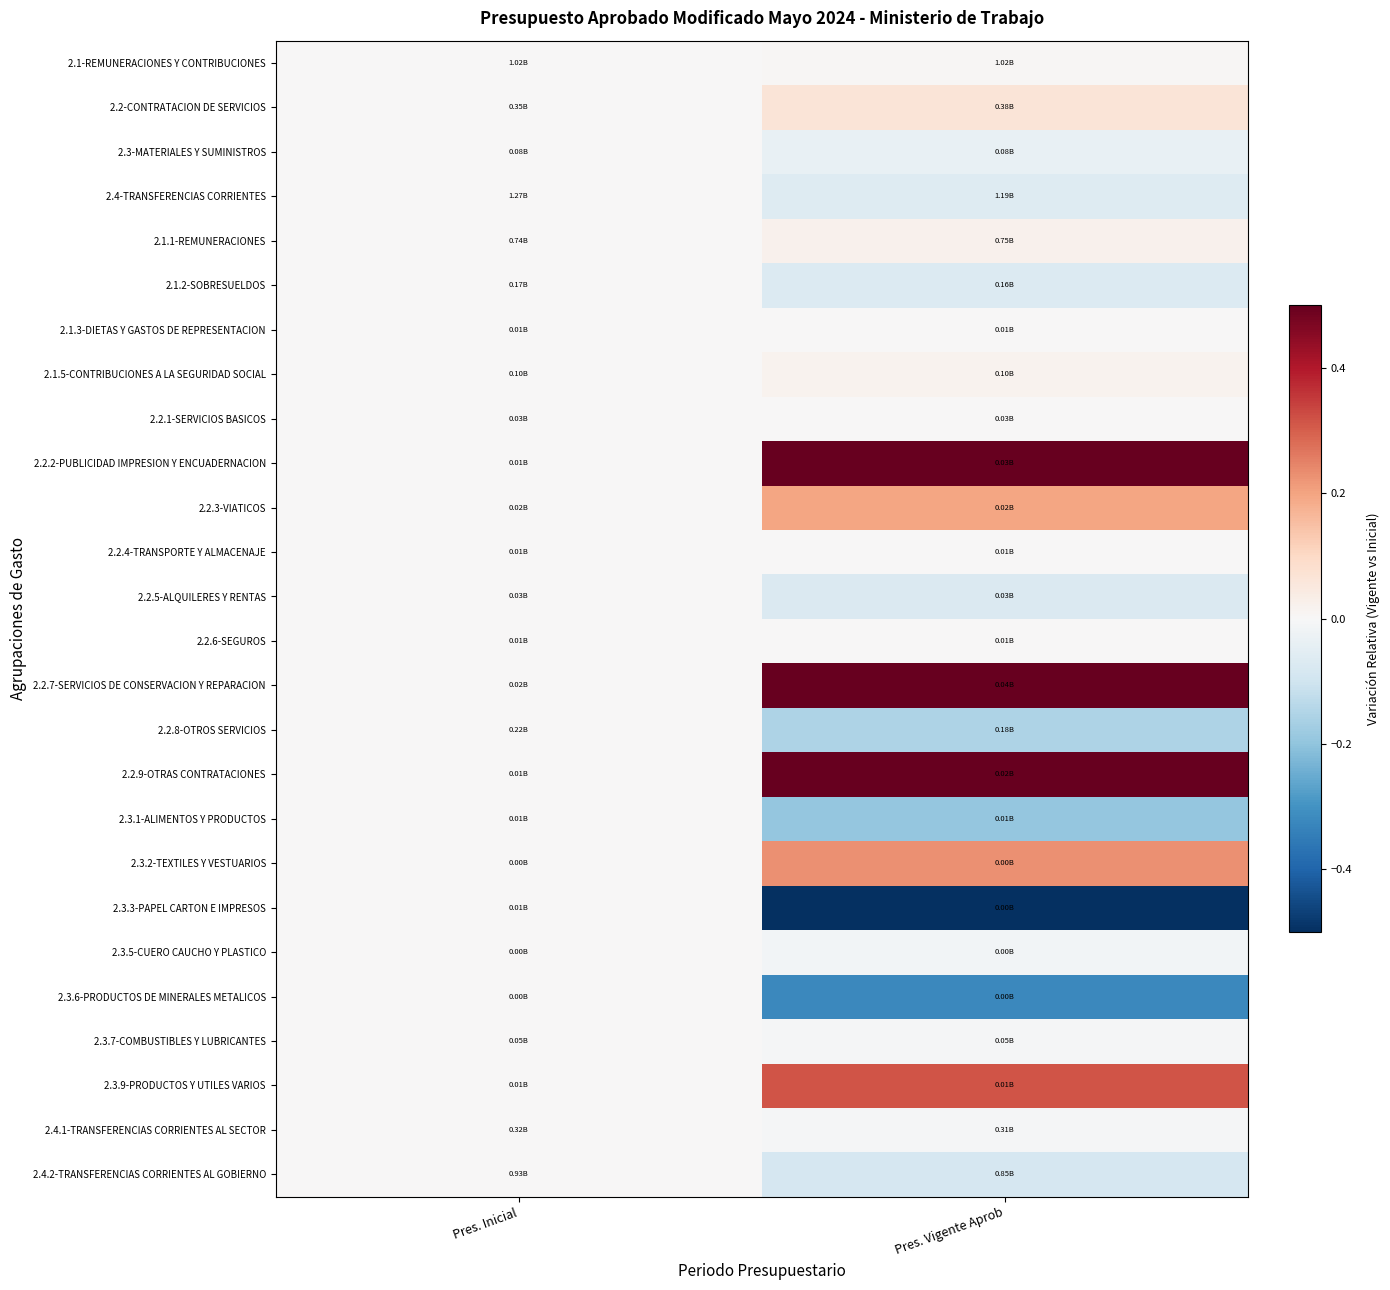

List the series in order of their peak value, highest first.

2.2.2-PUBLICIDAD IMPRESION Y ENCUADERNACION, 2.2.7-SERVICIOS DE CONSERVACION Y REPARACION, 2.2.9-OTRAS CONTRATACIONES, 2.3.9-PRODUCTOS Y UTILES VARIOS, 2.3.2-TEXTILES Y VESTUARIOS, 2.2.3-VIATICOS, 2.2-CONTRATACION DE SERVICIOS, 2.1.1-REMUNERACIONES, 2.1.5-CONTRIBUCIONES A LA SEGURIDAD SOCIAL, 2.1-REMUNERACIONES Y CONTRIBUCIONES, 2.3-MATERIALES Y SUMINISTROS, 2.4-TRANSFERENCIAS CORRIENTES, 2.1.2-SOBRESUELDOS, 2.1.3-DIETAS Y GASTOS DE REPRESENTACION, 2.2.1-SERVICIOS BASICOS, 2.2.4-TRANSPORTE Y ALMACENAJE, 2.2.5-ALQUILERES Y RENTAS, 2.2.6-SEGUROS, 2.2.8-OTROS SERVICIOS, 2.3.1-ALIMENTOS Y PRODUCTOS, 2.3.3-PAPEL CARTON E IMPRESOS, 2.3.5-CUERO CAUCHO Y PLASTICO, 2.3.6-PRODUCTOS DE MINERALES METALICOS, 2.3.7-COMBUSTIBLES Y LUBRICANTES, 2.4.1-TRANSFERENCIAS CORRIENTES AL SECTOR, 2.4.2-TRANSFERENCIAS CORRIENTES AL GOBIERNO